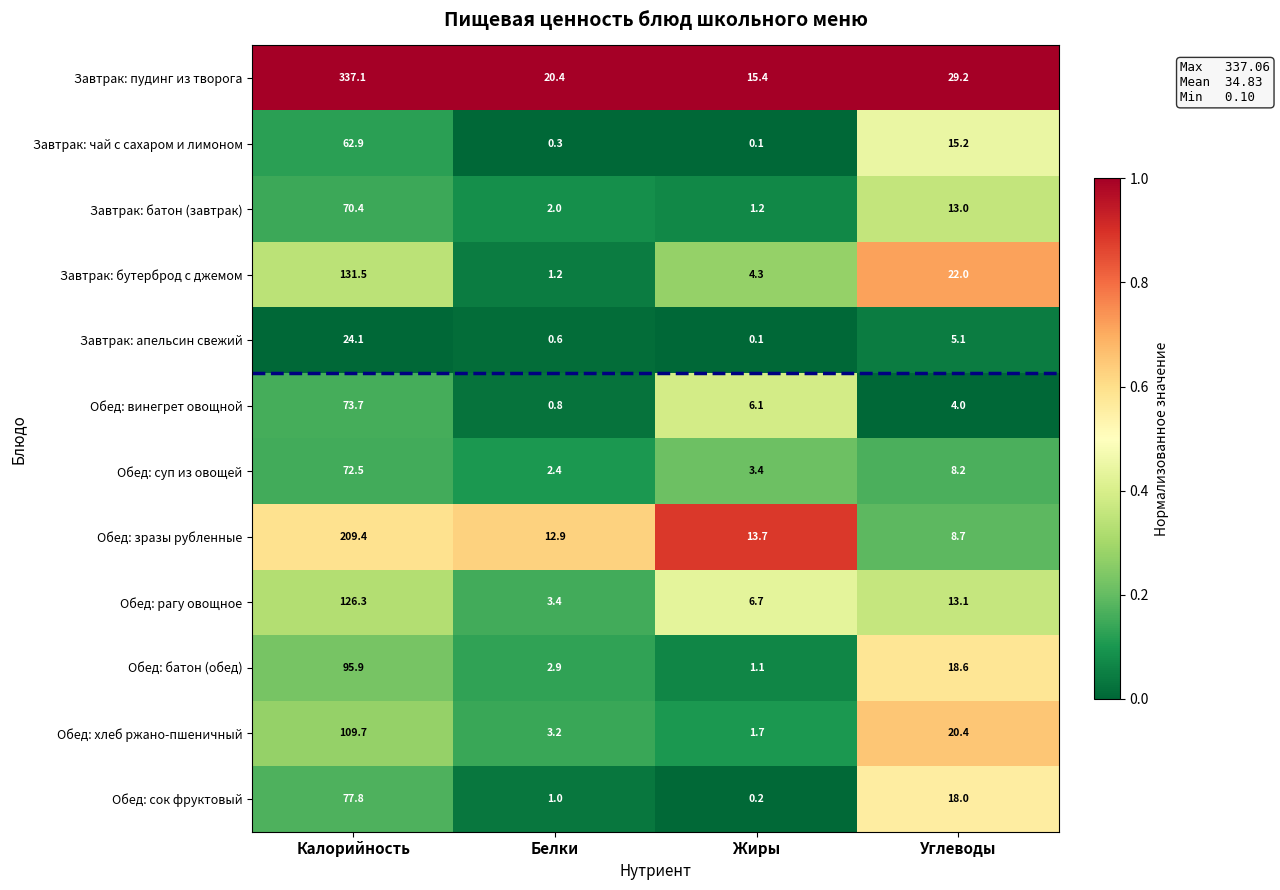

True or false: Завтрак: бутерброд с джемом has a value of 231.2 at Калорийность.

False